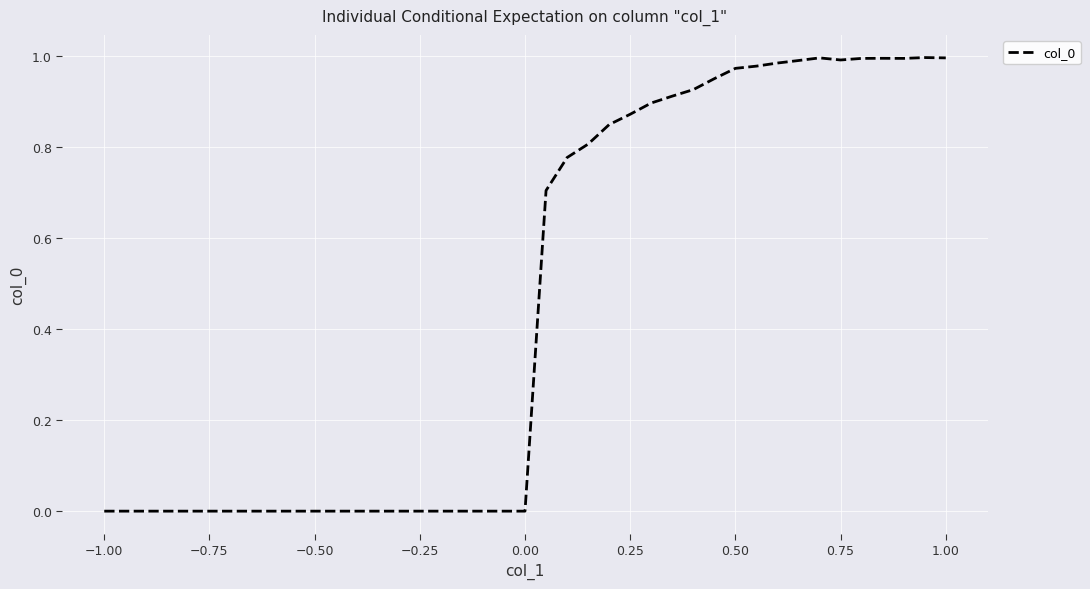

What is the greatest value displayed?

1.0